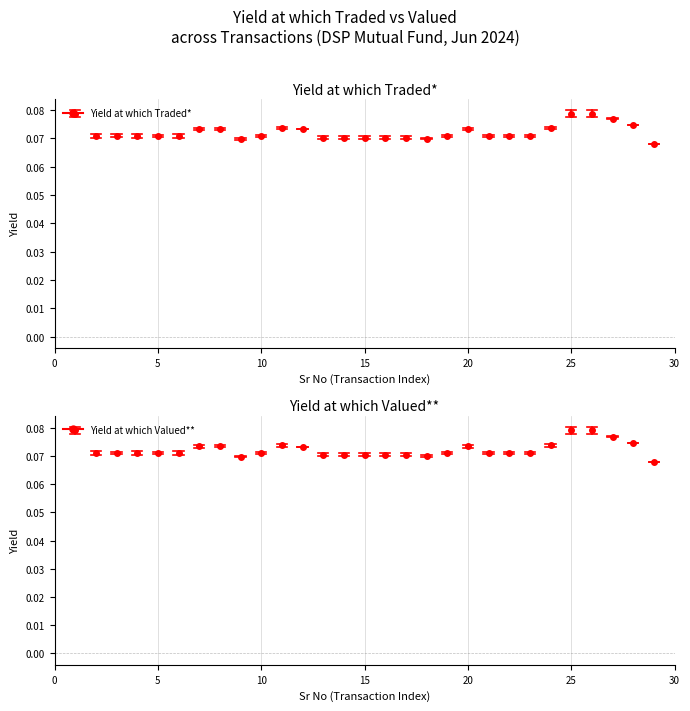

After their last crossing, which series has the higher values: Yield at which Valued** or Yield at which Traded*?

Yield at which Traded*